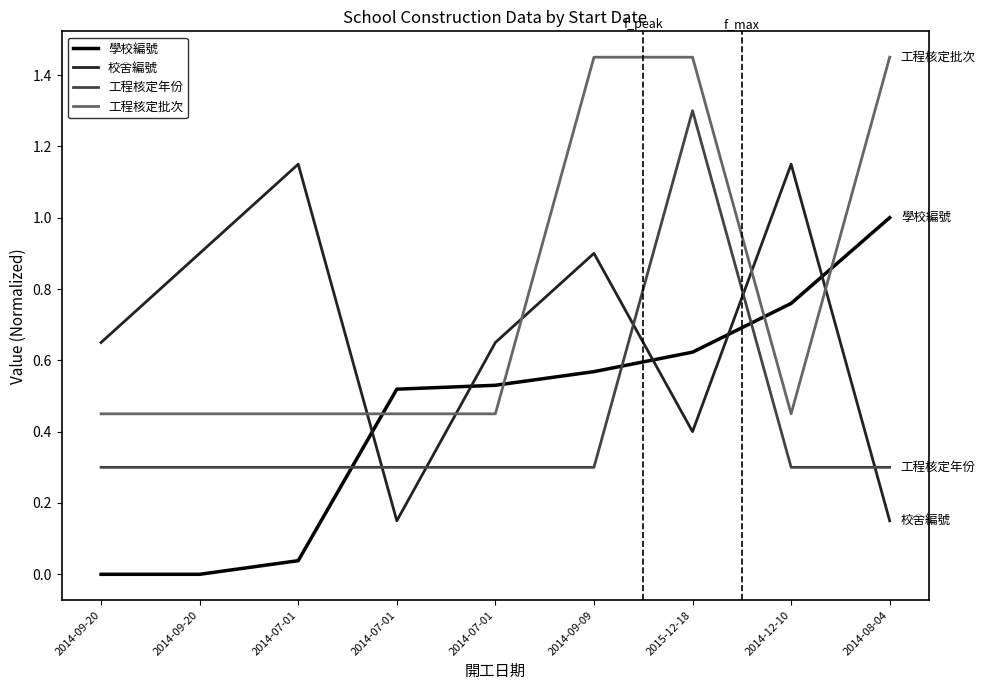

At how many categories does at least one series exceed 1?

5